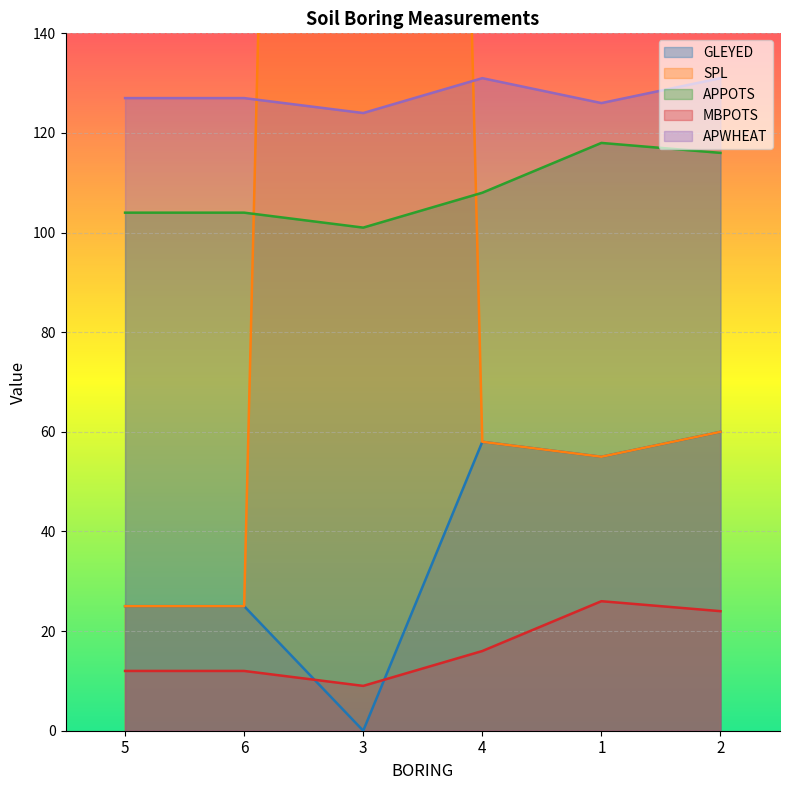

What is the label of the 5th point from the right?

6